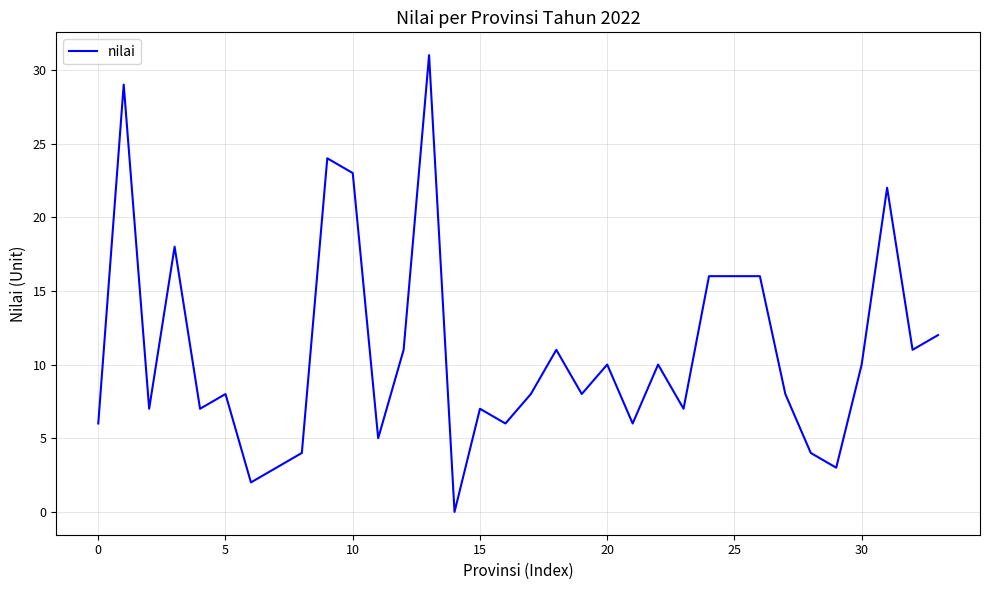

What is the difference between the maximum and second lowest values?

29